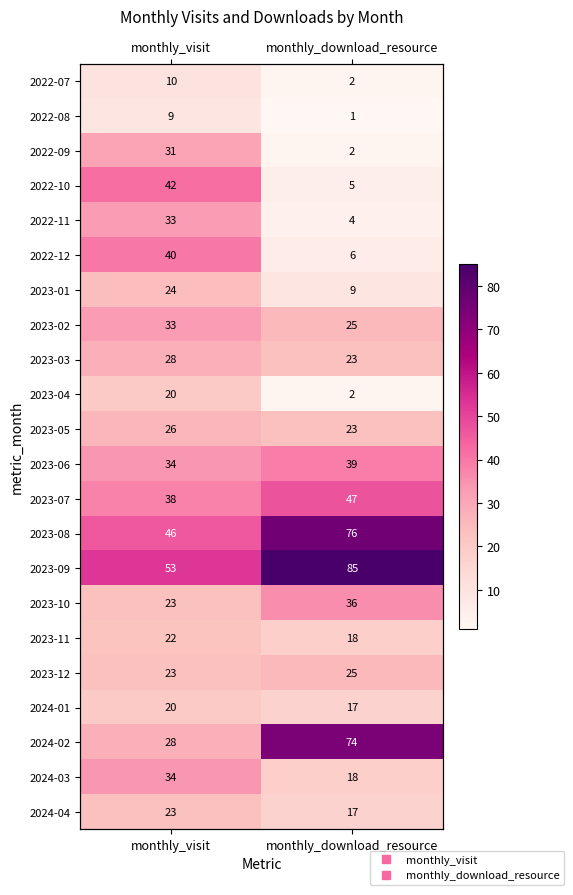

Is it true that 2023-10 equals 23 at monthly_visit?

True